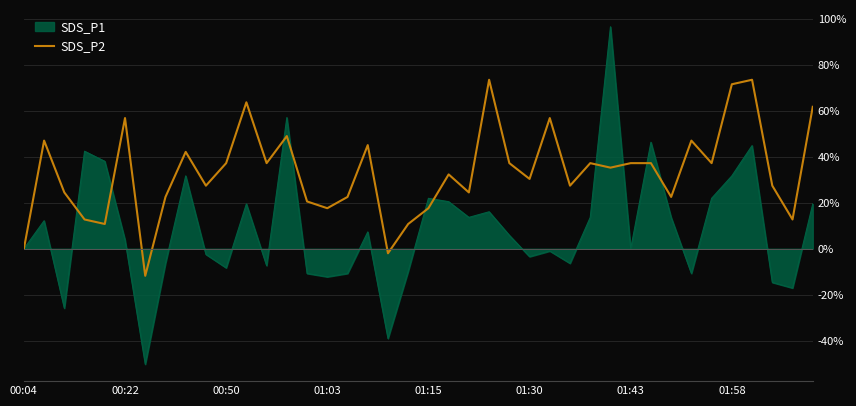

Which series has the largest range (max minus min)?

SDS_P1